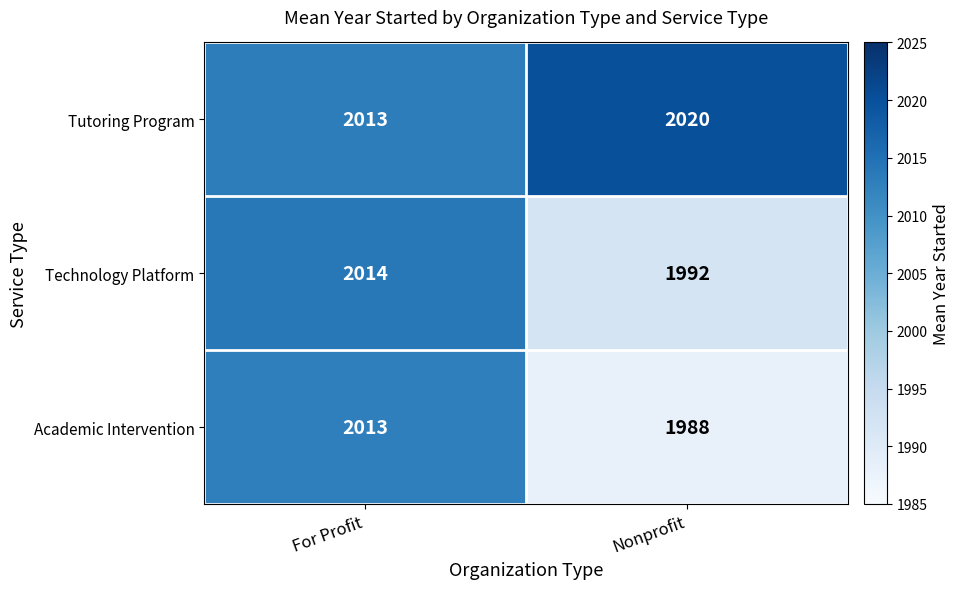

Count the number of data series in this chart.

3